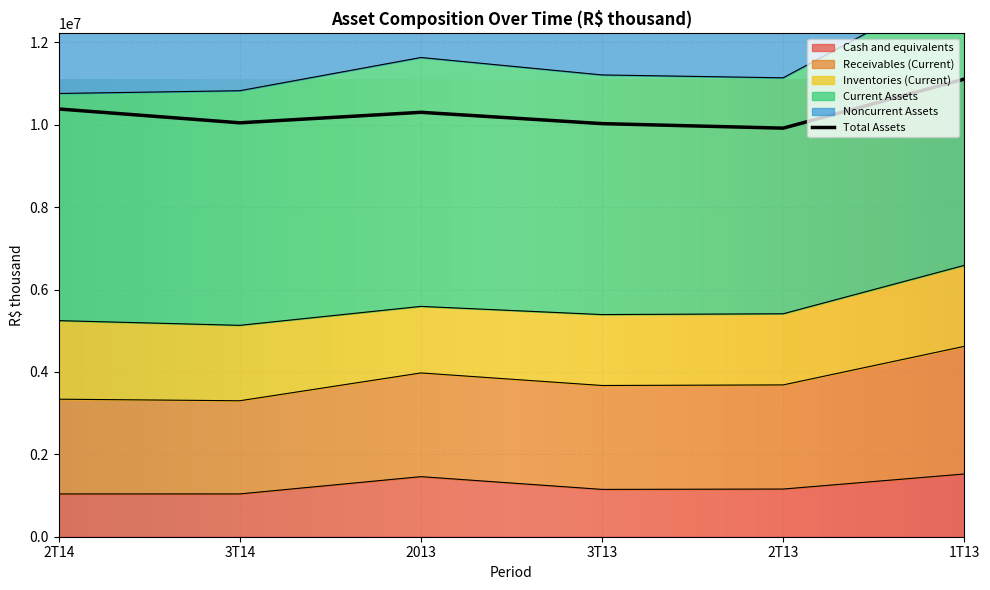

What is the smallest value displayed?

1038215